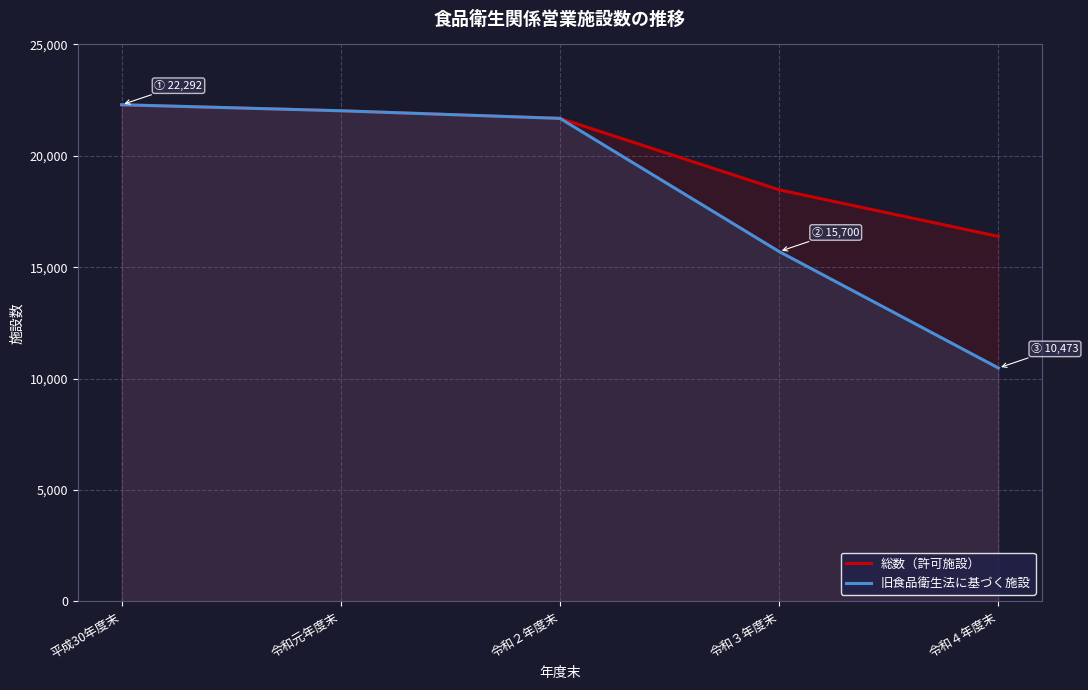

True or false: 旧食品衛生法に基づく施設 and 総数（許可施設） cross at least once.

False